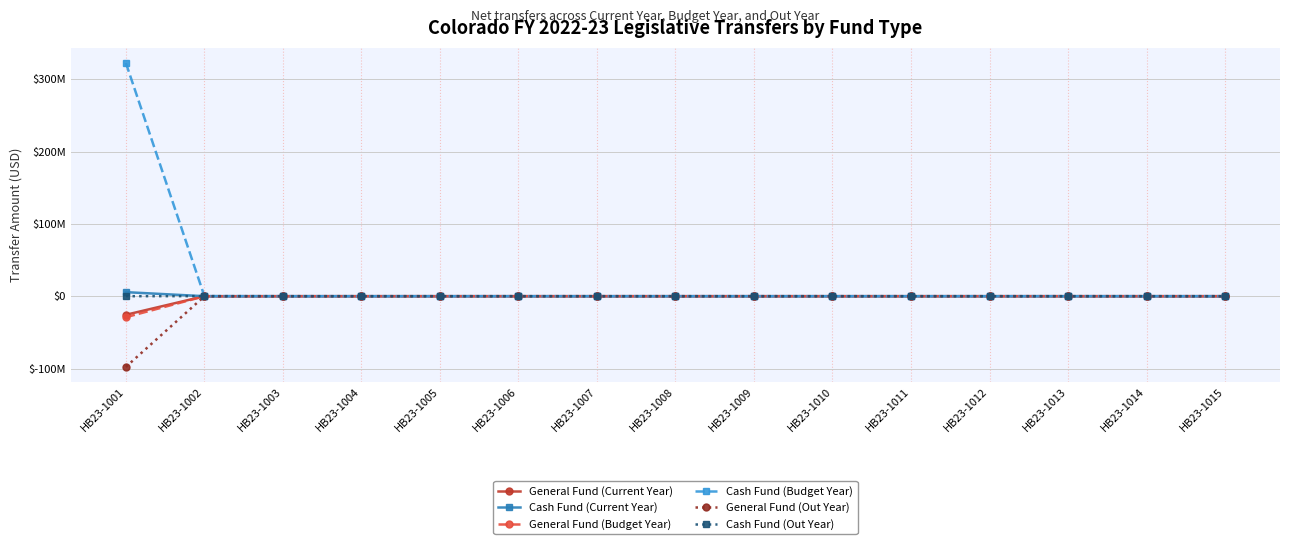

At how many categories does at least one series exceed 161772658?

1